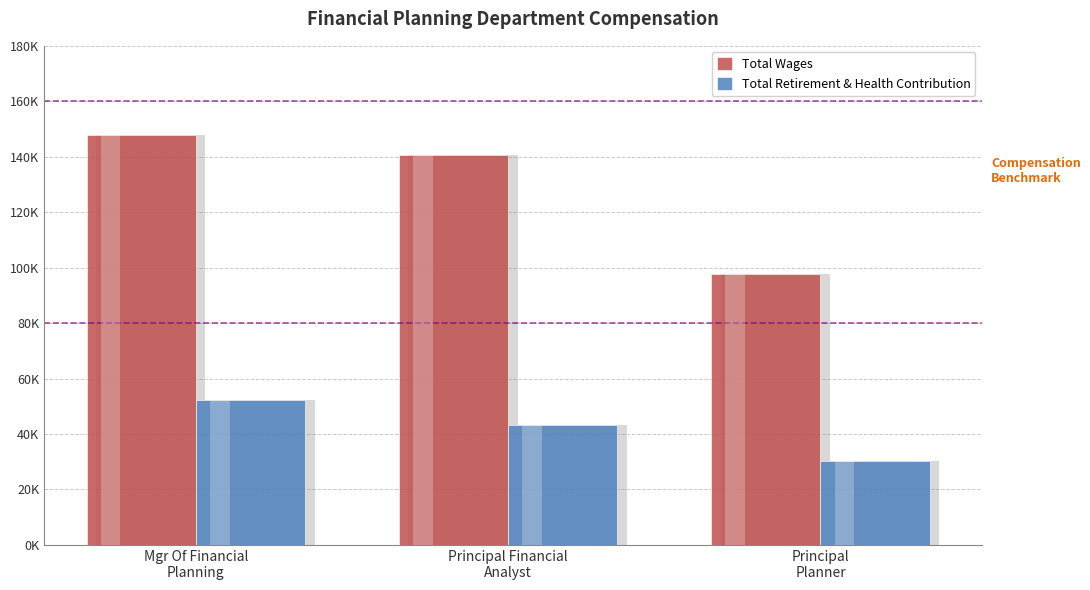

Between Principal
Planner and Mgr Of Financial
Planning, which is larger?

Mgr Of Financial
Planning